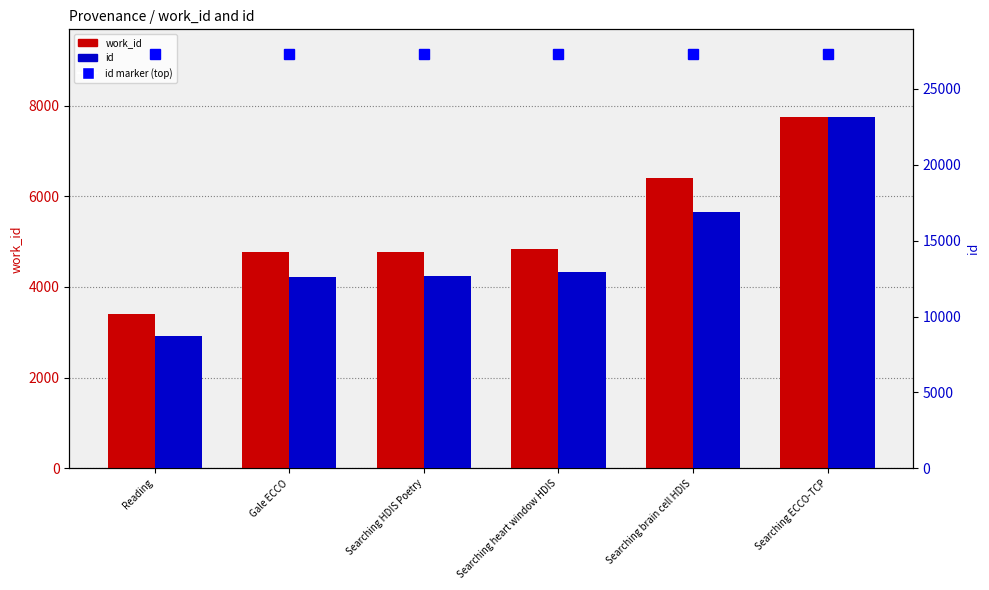

Which category has the highest value in the work_id series?

Searching ECCO-TCP